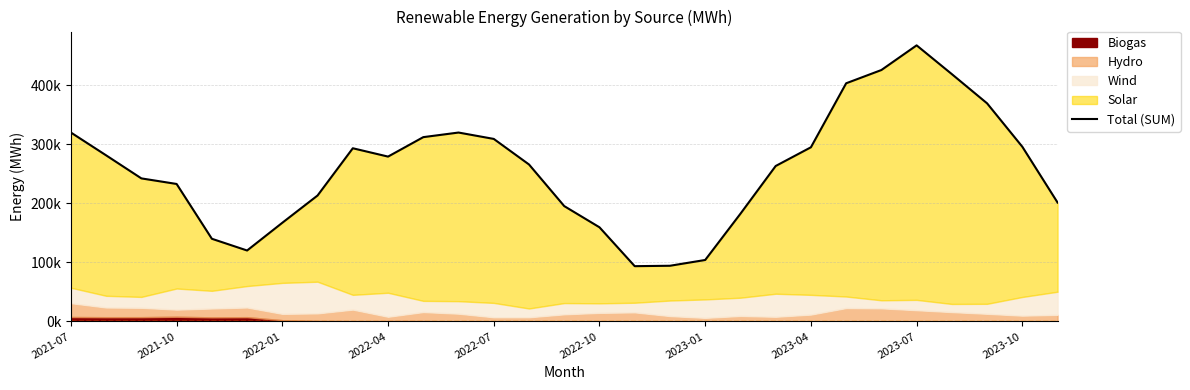

True or false: the data shows 94420 at 17.

True